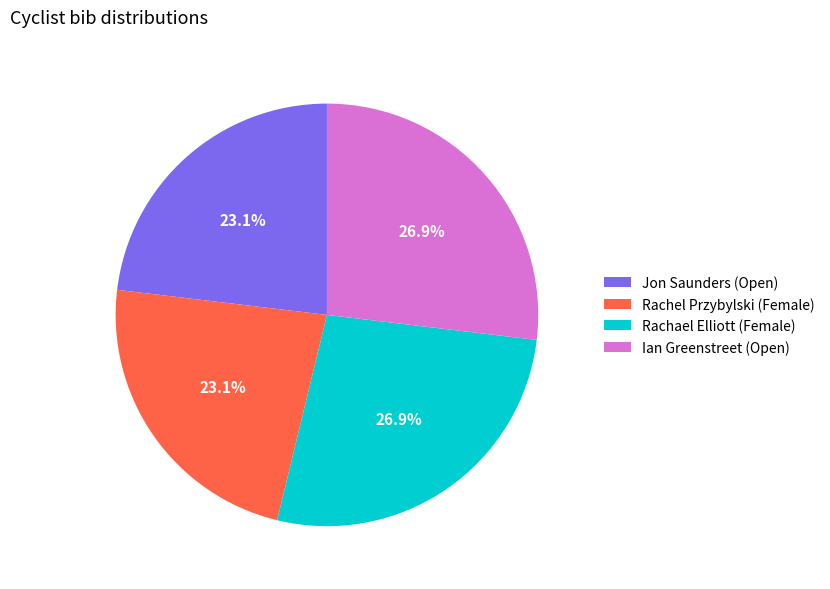

What percentage do Jon Saunders (Open) and Rachel Przybylski (Female) together represent?

46.2%